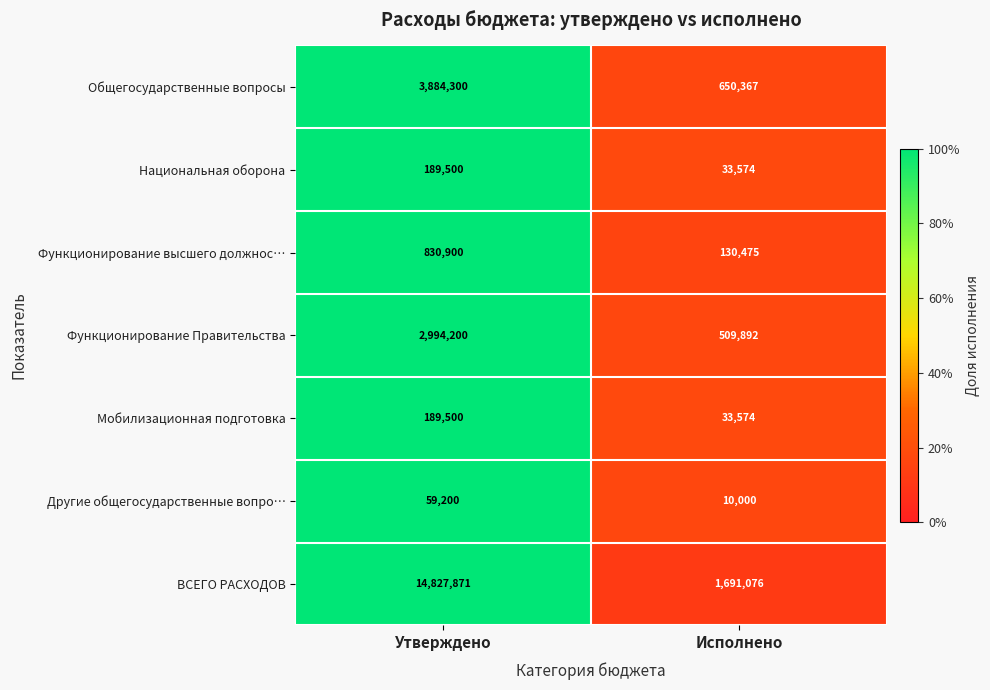

What is the approximate value of Функционирование высшего должнос… at Исполнено, to the nearest 10?

130480